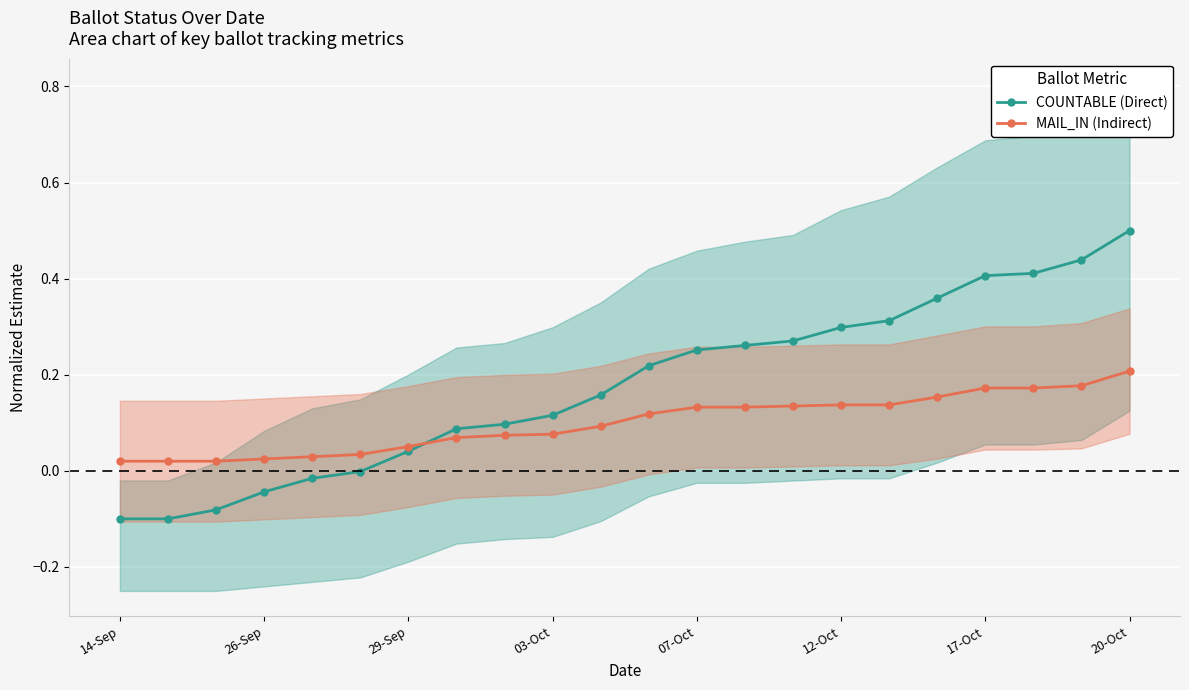

Which series has the largest total across all categories?

COUNTABLE (Direct)